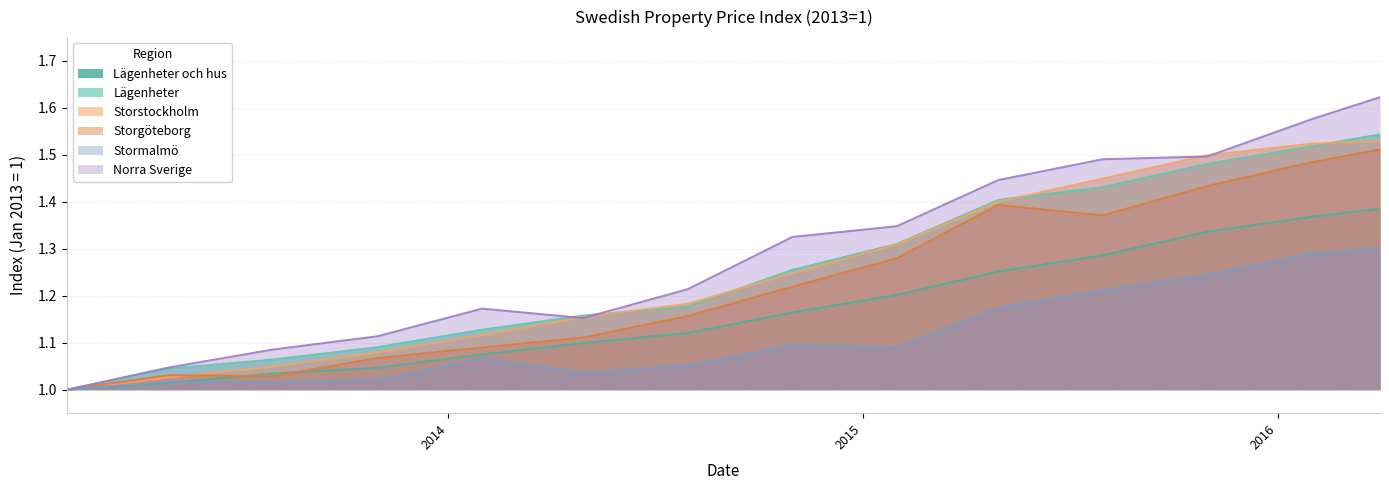

What is the smallest value displayed?

1.0